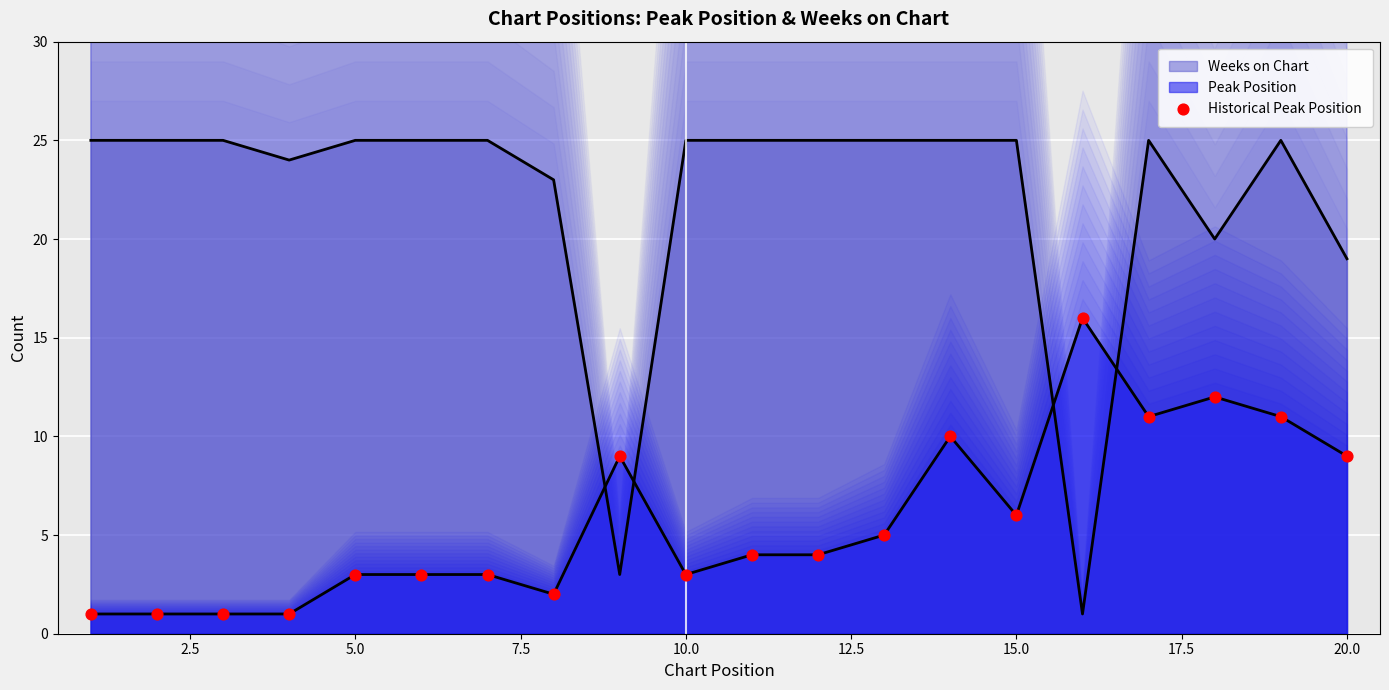

Approximately how many times larger is the value at 17.5 compared to 14?

0.3